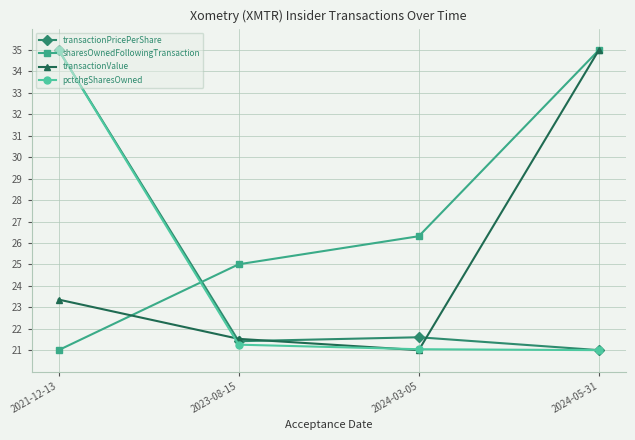

At which category is the sum across all series the highest?

2021-12-13